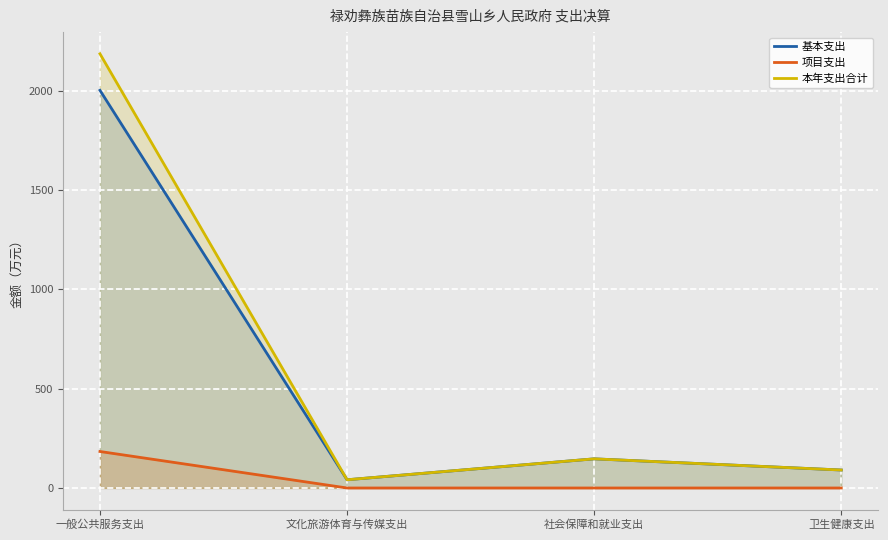

What position from the left is 社会保障和就业支出?

3